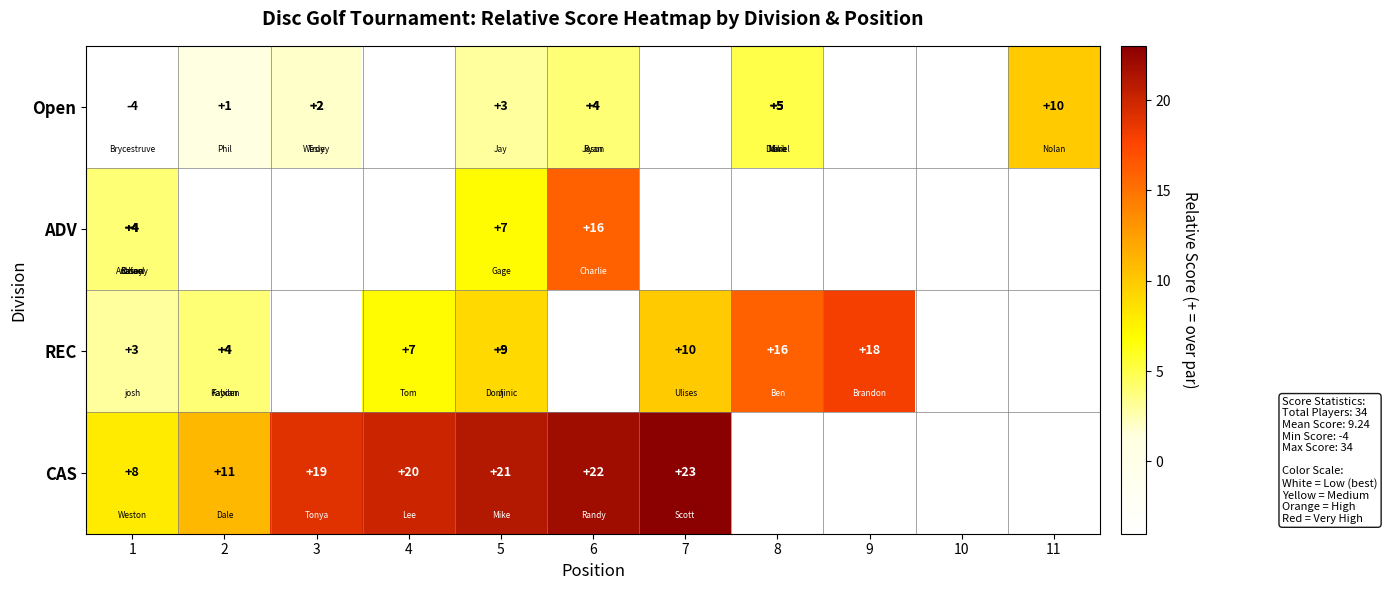

How many categories are shown in the chart?

11